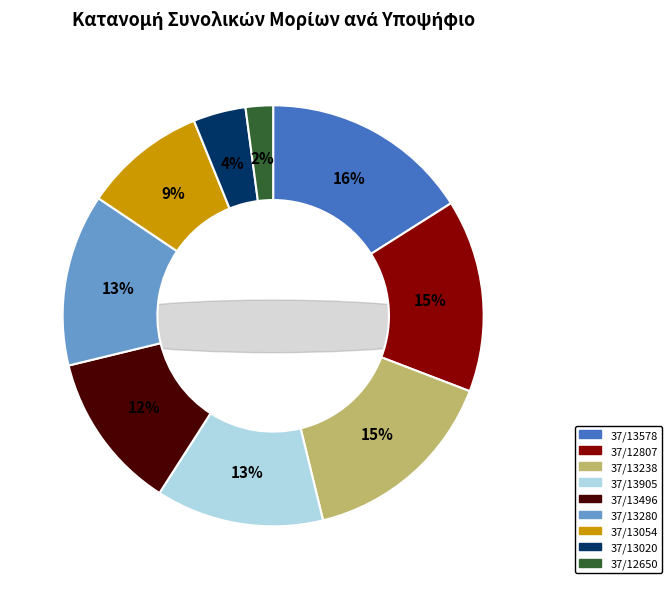

What is the smallest slice in the pie chart?

37/12650